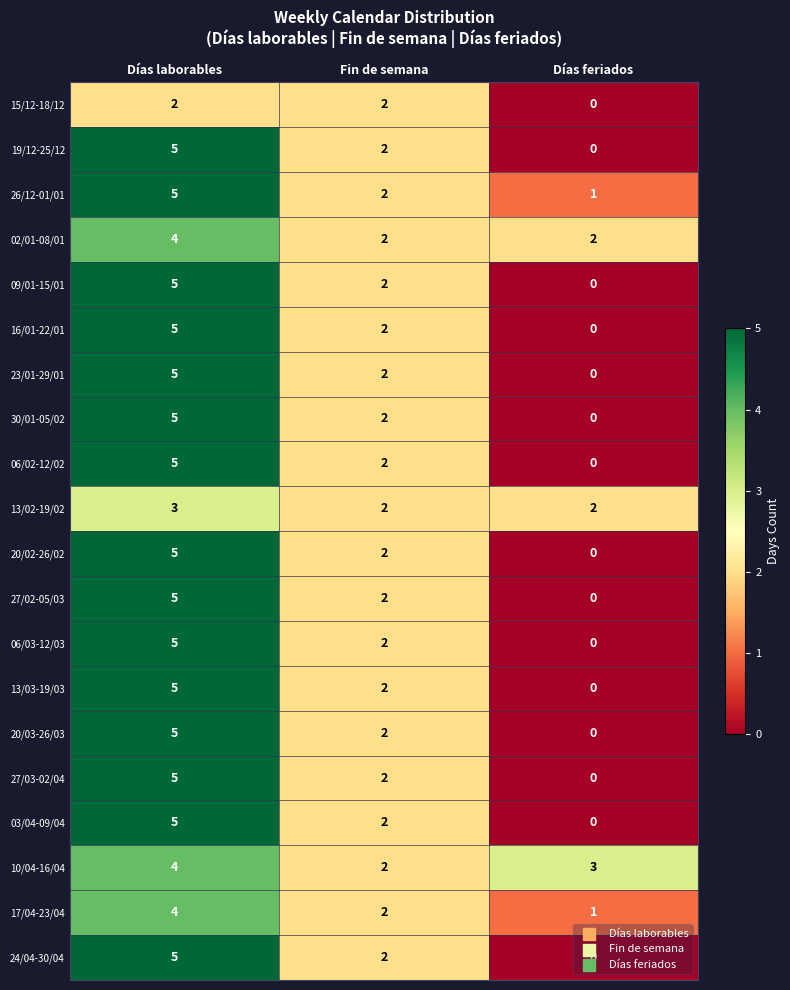

List the labels in order of 13/03-19/03 value, smallest first.

Días feriados, Fin de semana, Días laborables